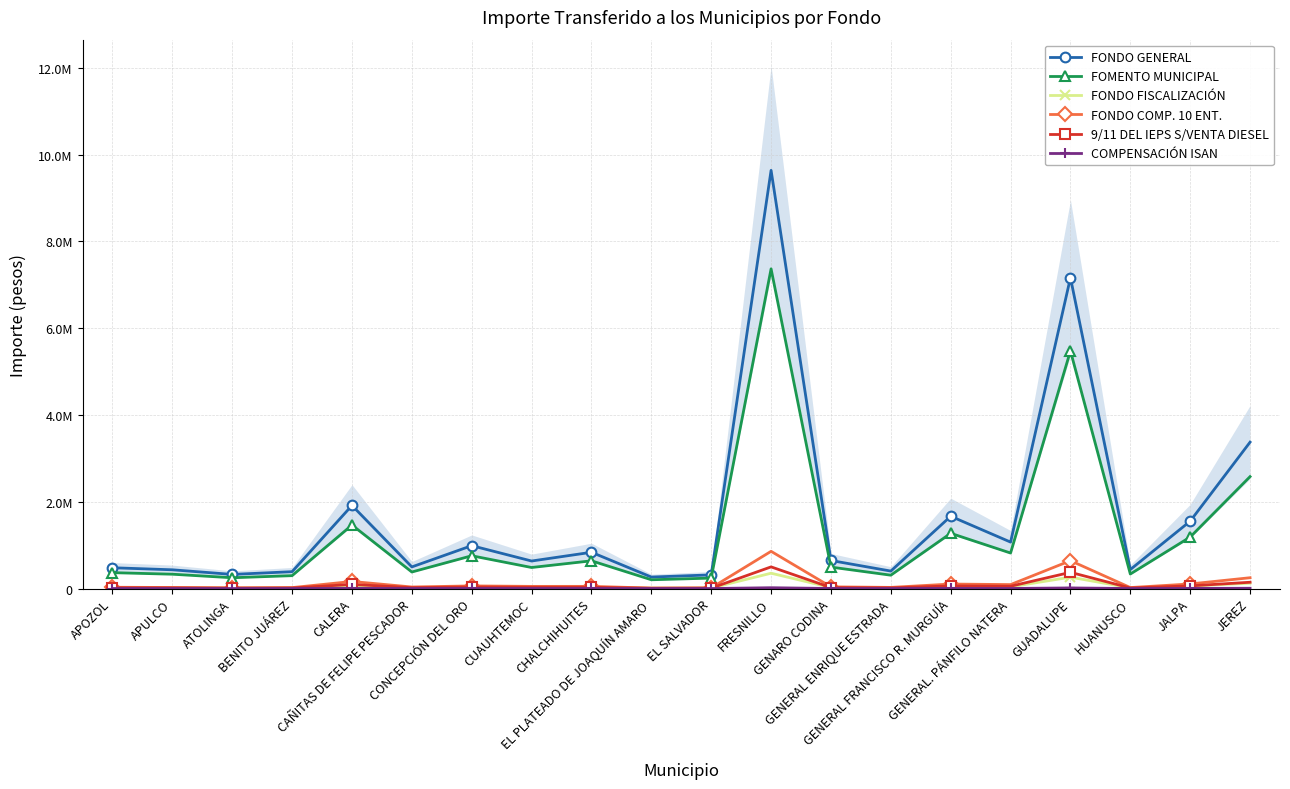

What is the label of the 17th point from the left?

GUADALUPE